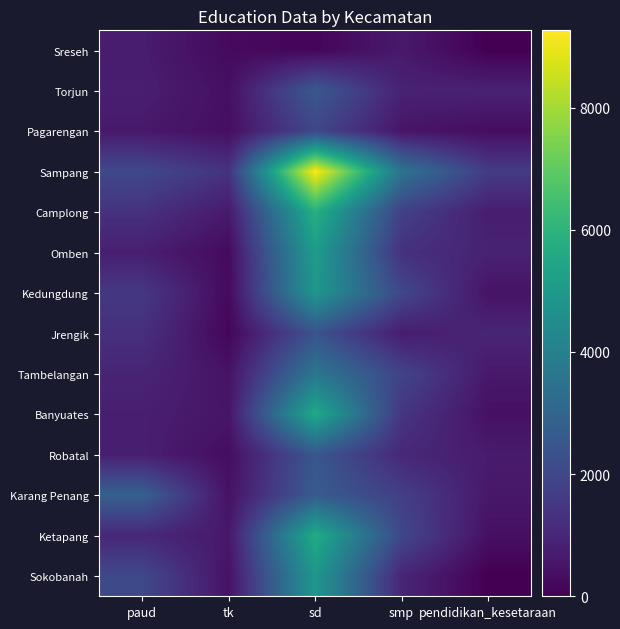

Which label corresponds to the largest value in the chart?

sd